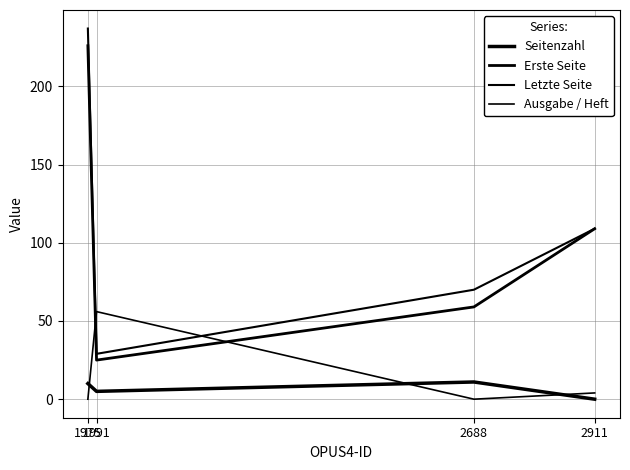

How many lines are shown in the chart?

4